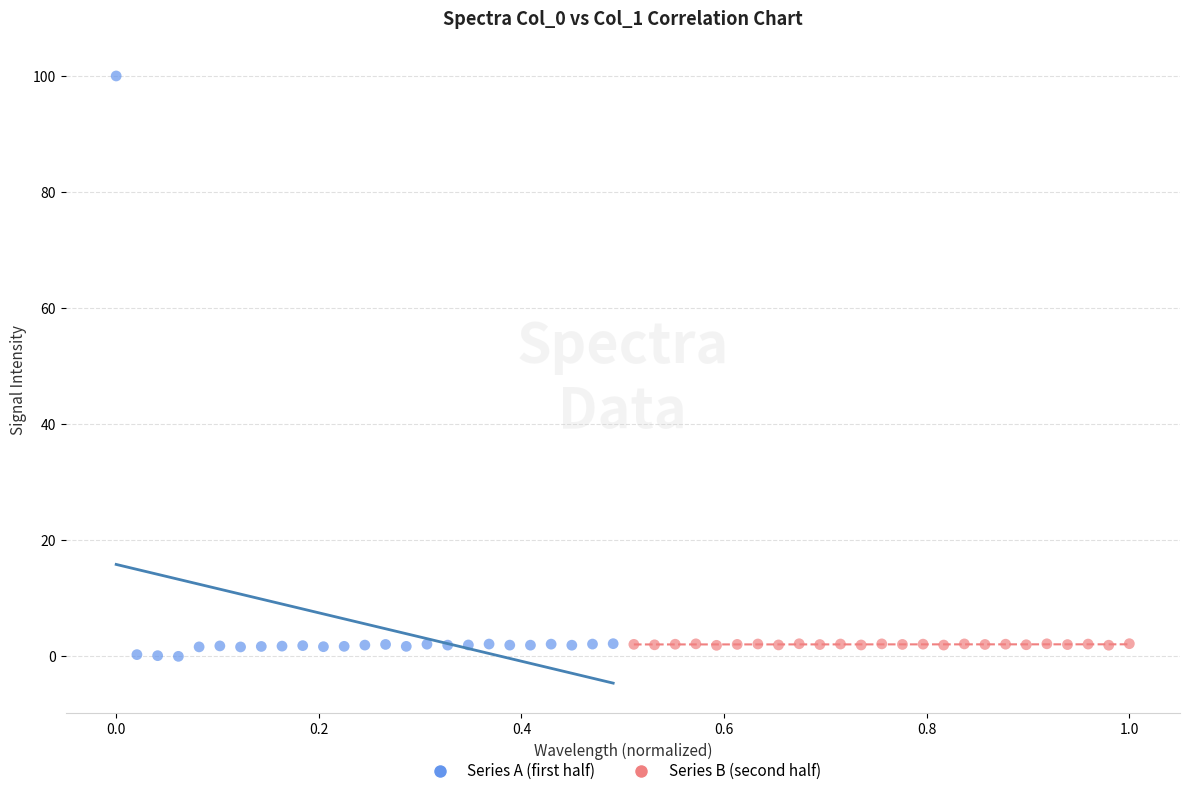

Which series reaches the maximum Y coordinate?

Series A (first half)